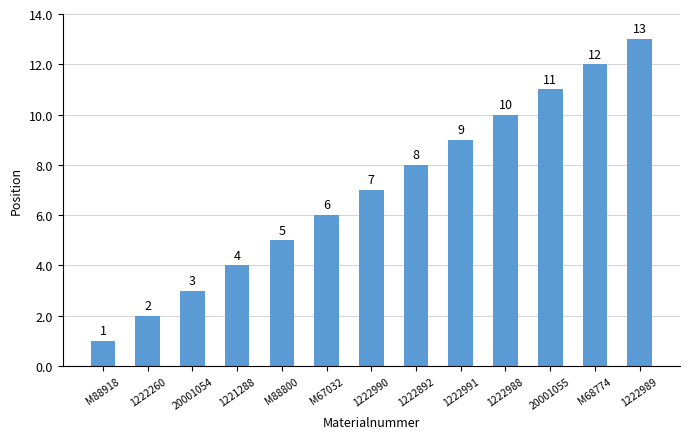

Rank the categories by value from highest to lowest.

1222989, M68774, 20001055, 1222988, 1222991, 1222892, 1222990, M67032, M88800, 1221288, 20001054, 1222260, M88918